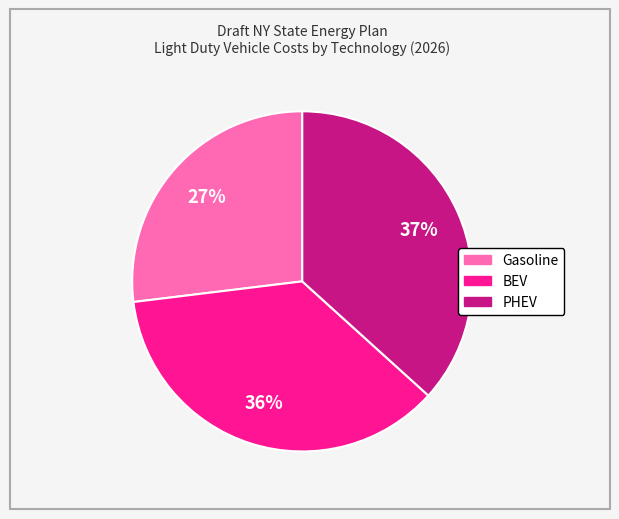

Between BEV and Gasoline, which is larger?

BEV